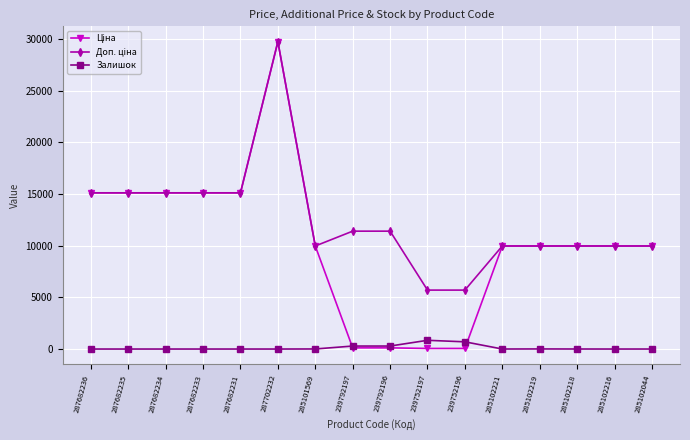

Does the chart have visible grid lines?

Yes